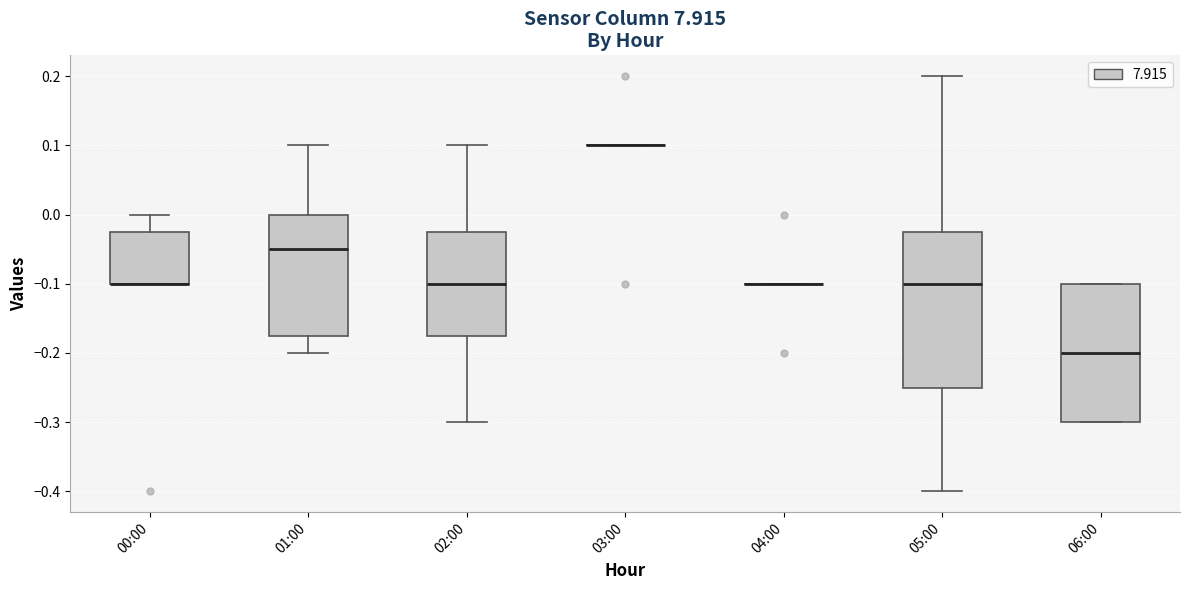

Reading left to right, read every box against the y-axis: the position of its median line, the range the box covers, and the ends of its whiskers. The values are not printed on the chart, so give them approximately, as read against the axis.

00:00: median -0.10 (drawn on the box's lower edge), box -0.10 to -0.02, whiskers -0.10 to 0.00
01:00: median -0.05, box -0.17 to 0.00, whiskers -0.20 to 0.10
02:00: median -0.10, box -0.17 to -0.02, whiskers -0.30 to 0.10
03:00: box collapsed to a line at 0.10, whiskers 0.10 to 0.10
04:00: box collapsed to a line at -0.10, whiskers -0.10 to -0.10
05:00: median -0.10, box -0.25 to -0.02, whiskers -0.40 to 0.20
06:00: median -0.20, box -0.30 to -0.10, whiskers -0.30 to -0.10